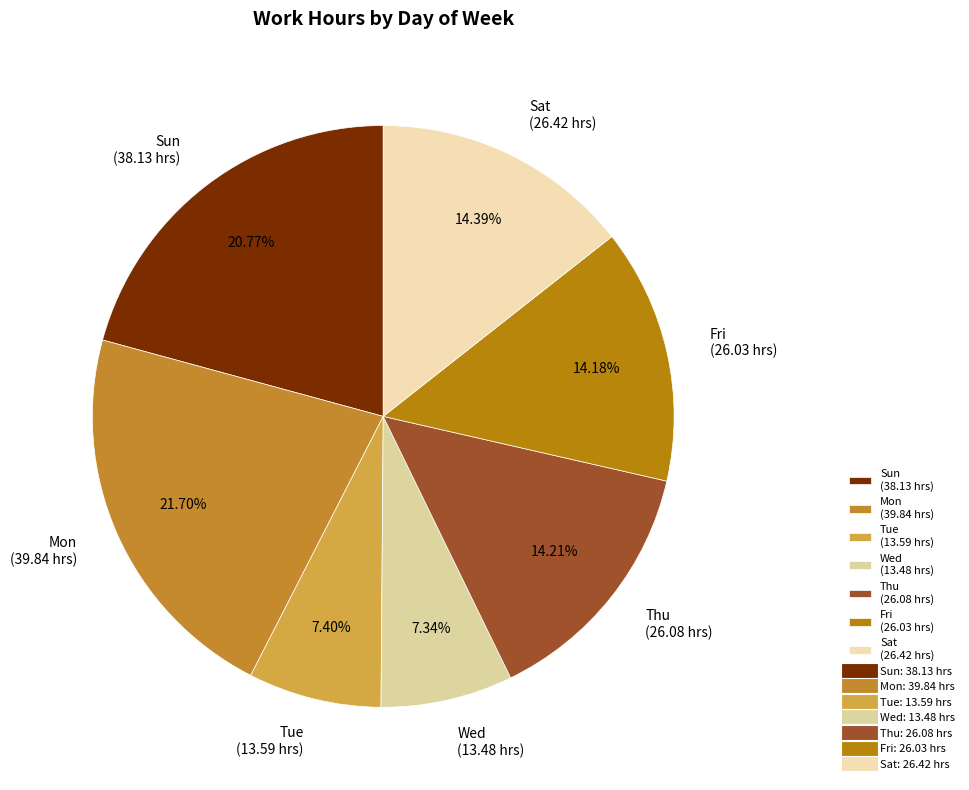

Do Sat (26.42 hrs) and Tue (13.59 hrs) together represent more than half of the pie?

No